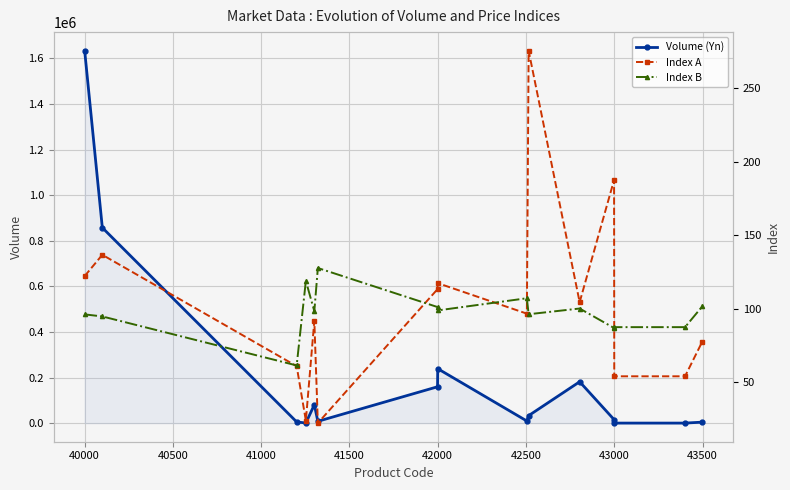

At which label does Volume (Yn) reach its peak?

40000